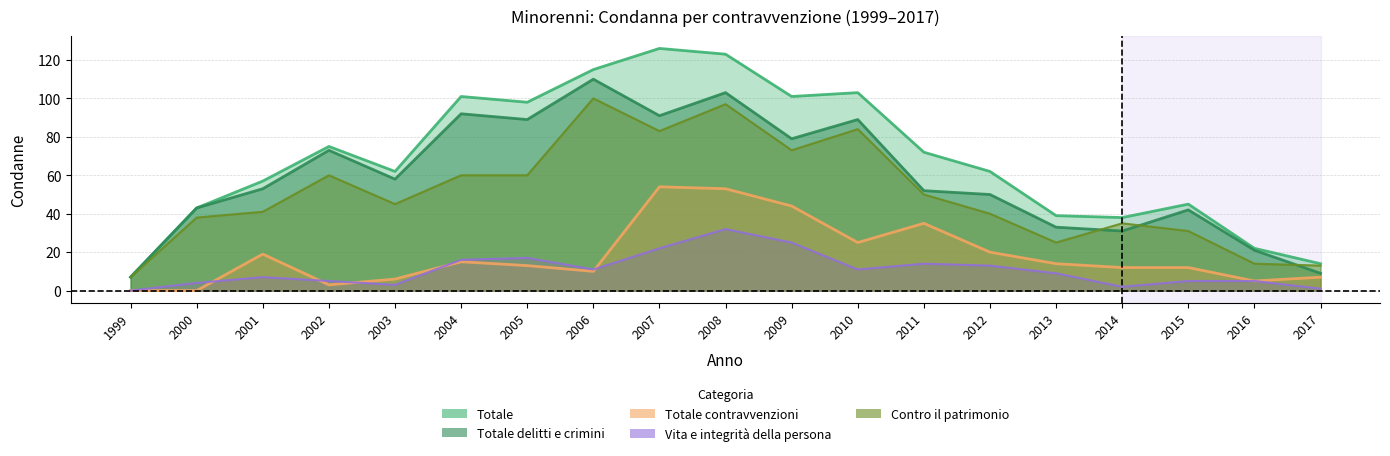

Reading left to right, list all the values displayed in this chart.

Totale: 7	43	57	75	62	101	98	115	126	123	101	103	72	62	39	38	45	22	14
Totale delitti e crimini: 7	43	53	73	58	92	89	110	91	103	79	89	52	50	33	31	42	21	9
Totale contravvenzioni: 0	0	19	3	6	15	13	10	54	53	44	25	35	20	14	12	12	5	7
Vita e integrità: 0	4	7	5	3	16	17	11	22	32	25	11	14	13	9	2	5	5	1
Contro il patrimonio: 7	38	41	60	45	60	60	100	83	97	73	84	50	40	25	35	31	14	13